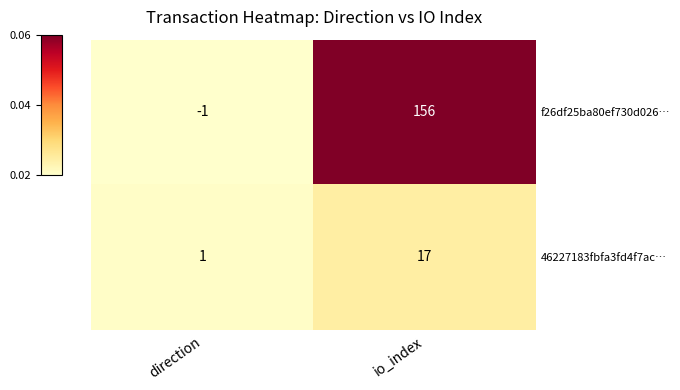

Which category has the lowest value across all series?

direction